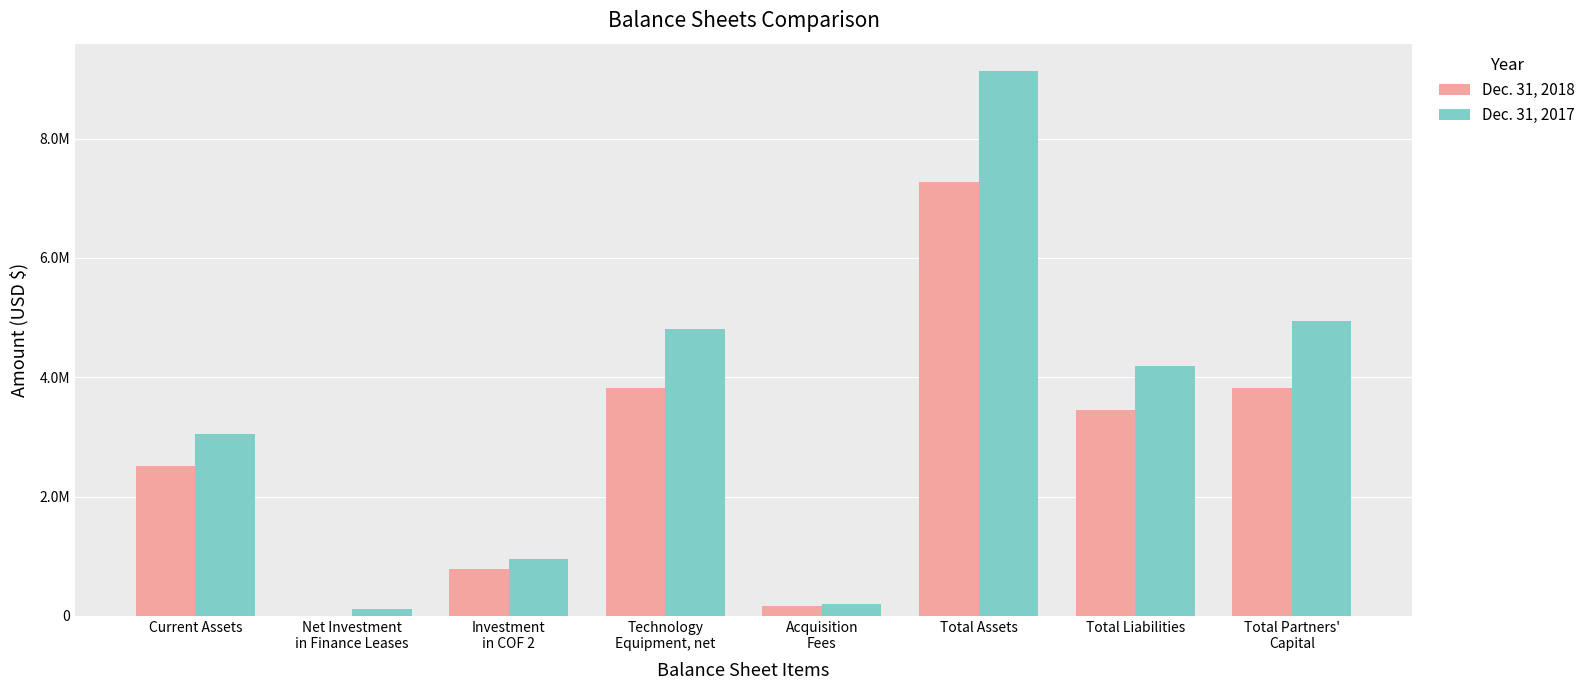

Which series has the largest total across all categories?

Dec. 31, 2017